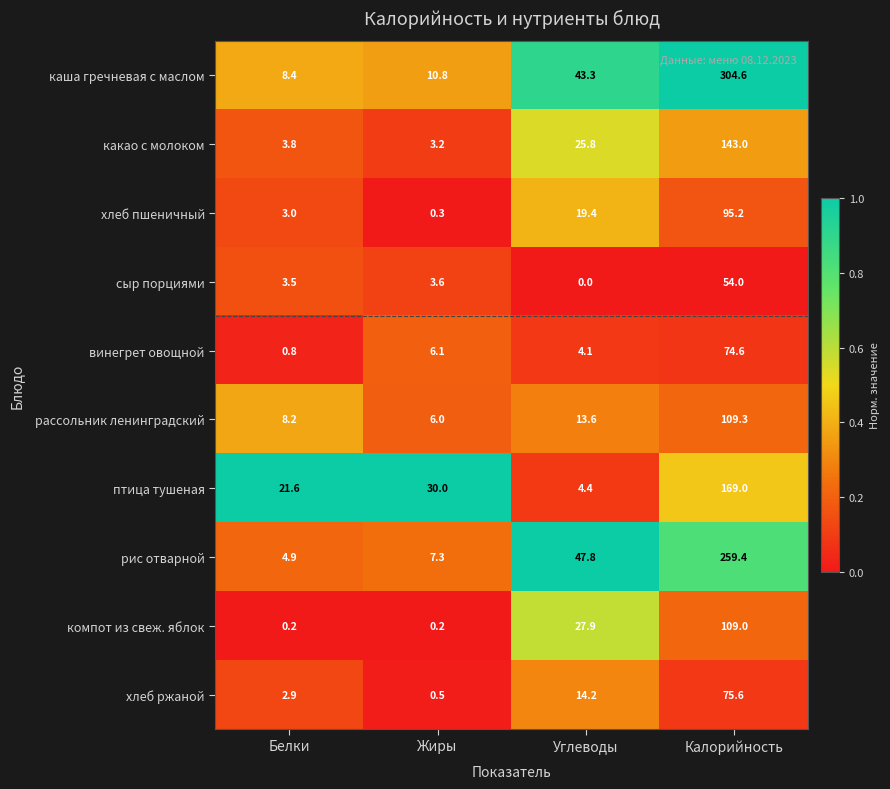

At which category is the sum across all series the highest?

Калорийность